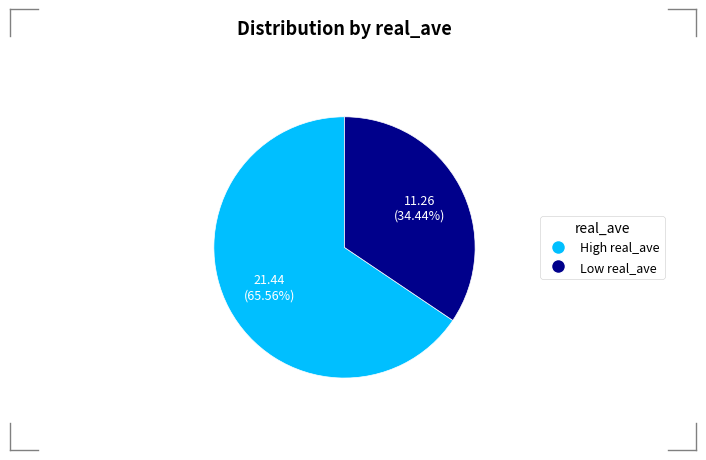

Does any single category account for the majority?

Yes